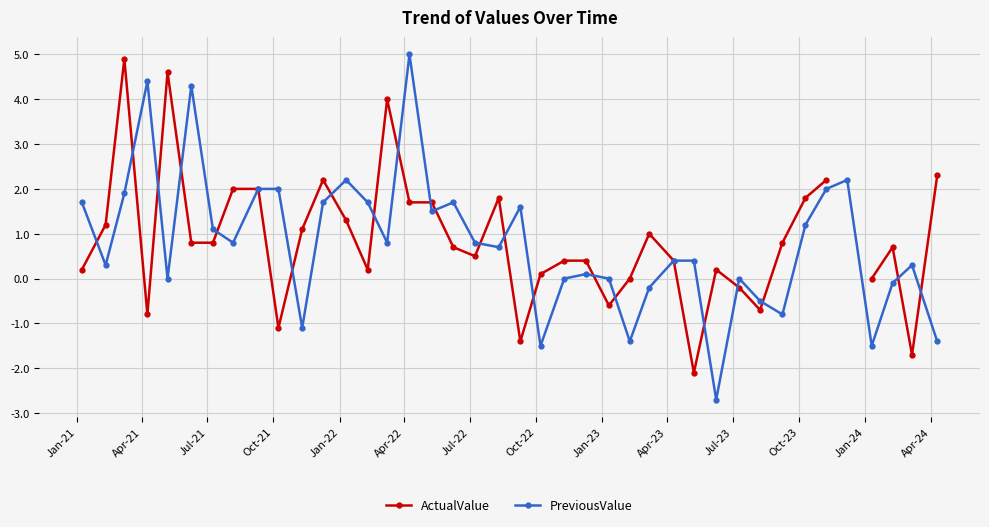

How many values in the PreviousValue series are below 0?

10